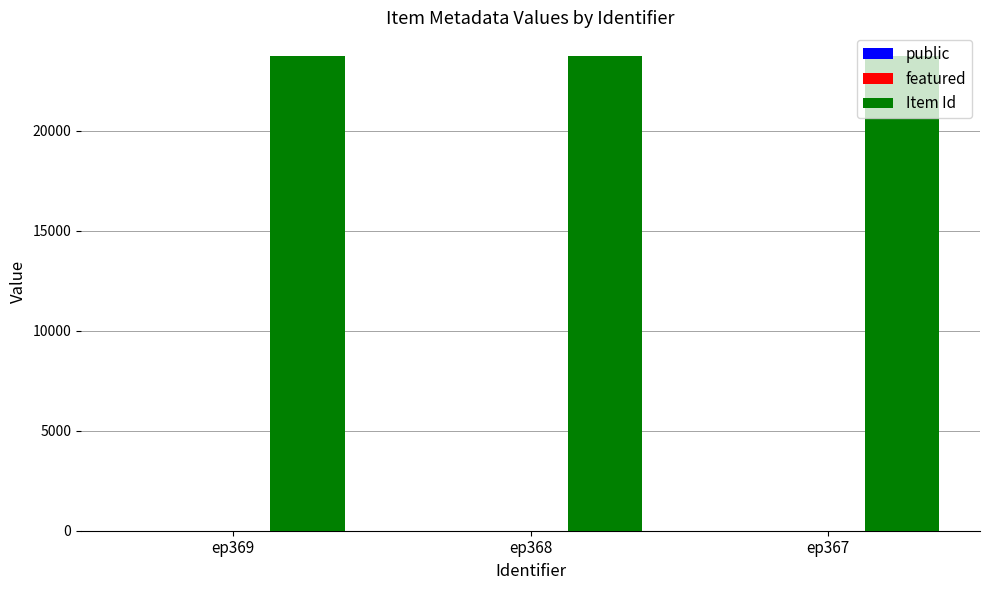

The value of Item Id at ep367 is 23719. True or false?

True